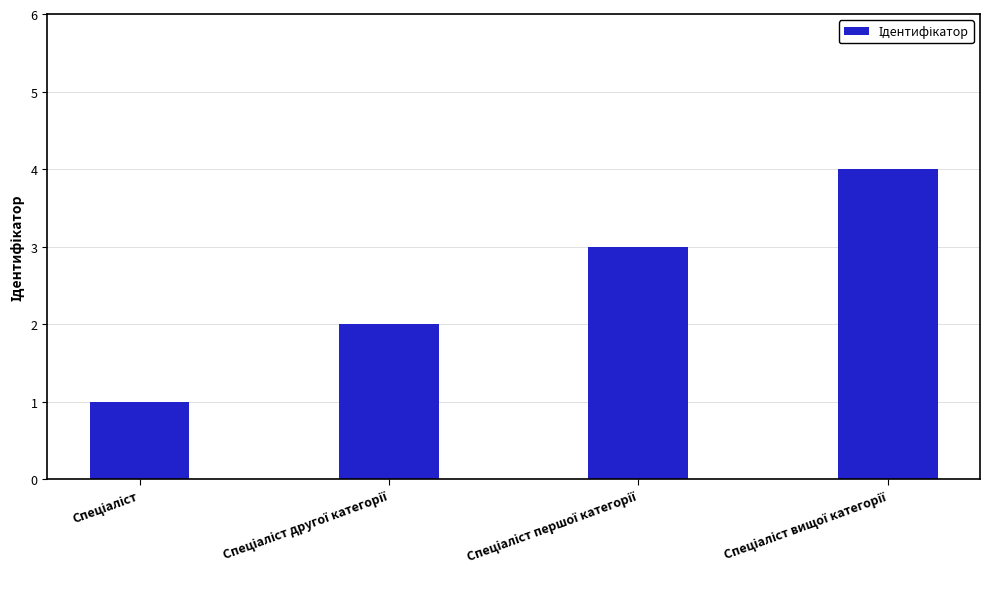

What is the difference between the maximum and minimum values?

3